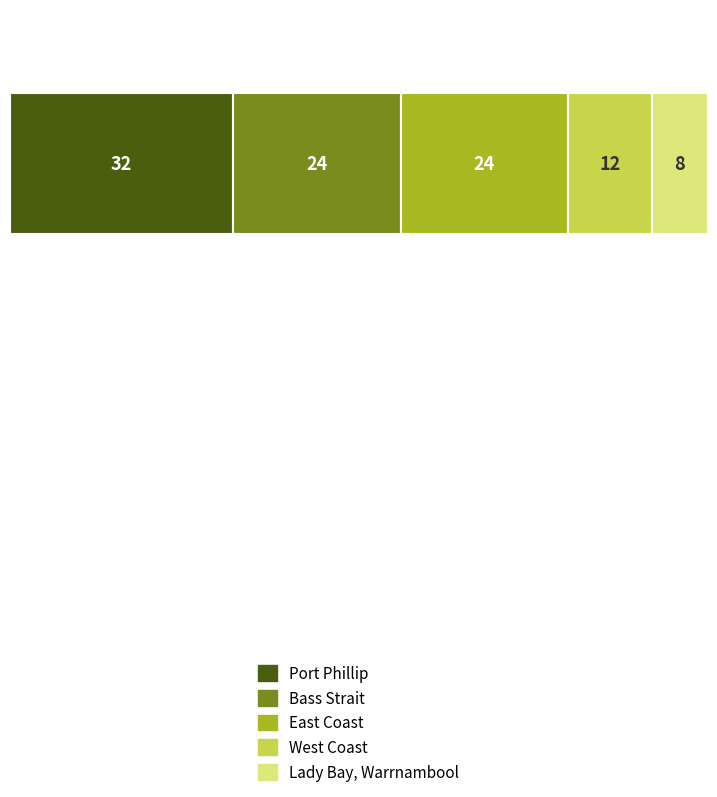

What are all the series names shown in the legend?

Port Phillip, Bass Strait, East Coast, West Coast, Lady Bay, Warrnambool